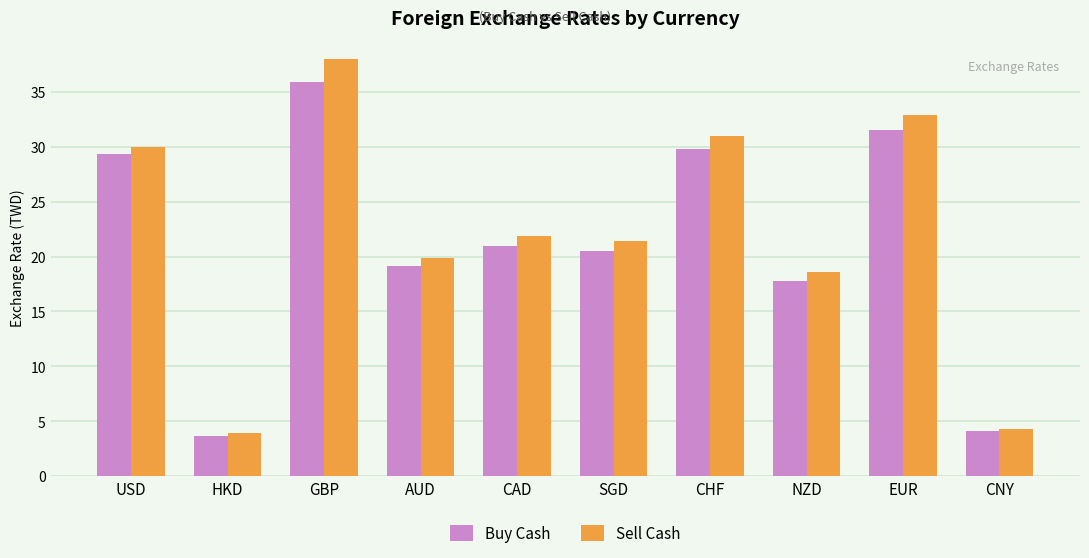

Rank the categories by Sell Cash value from lowest to highest.

HKD, CNY, NZD, AUD, SGD, CAD, USD, CHF, EUR, GBP